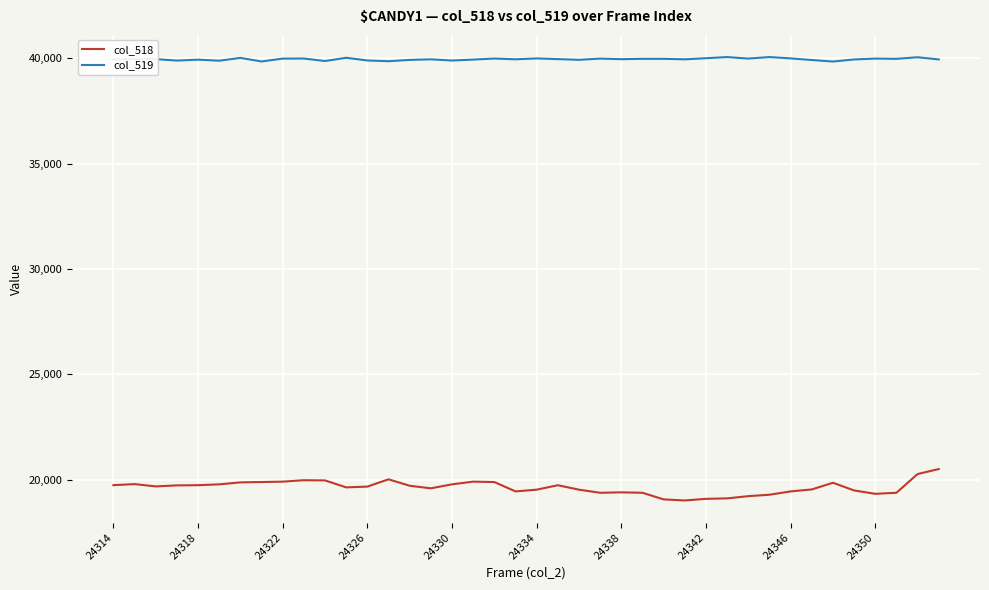

True or false: col_518 and col_519 cross at least once.

False